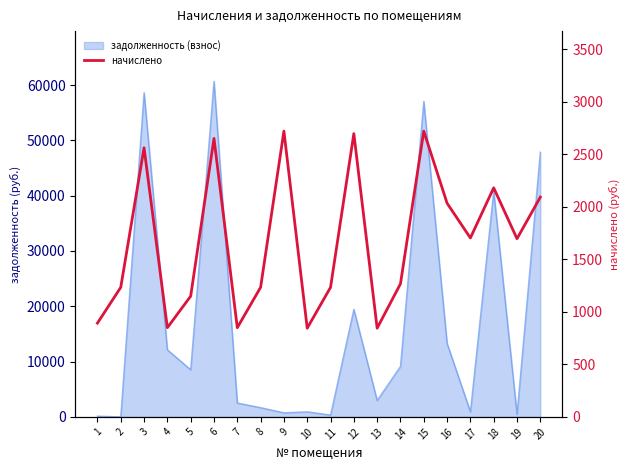

True or false: the data shows 2721.6 at 9.

True